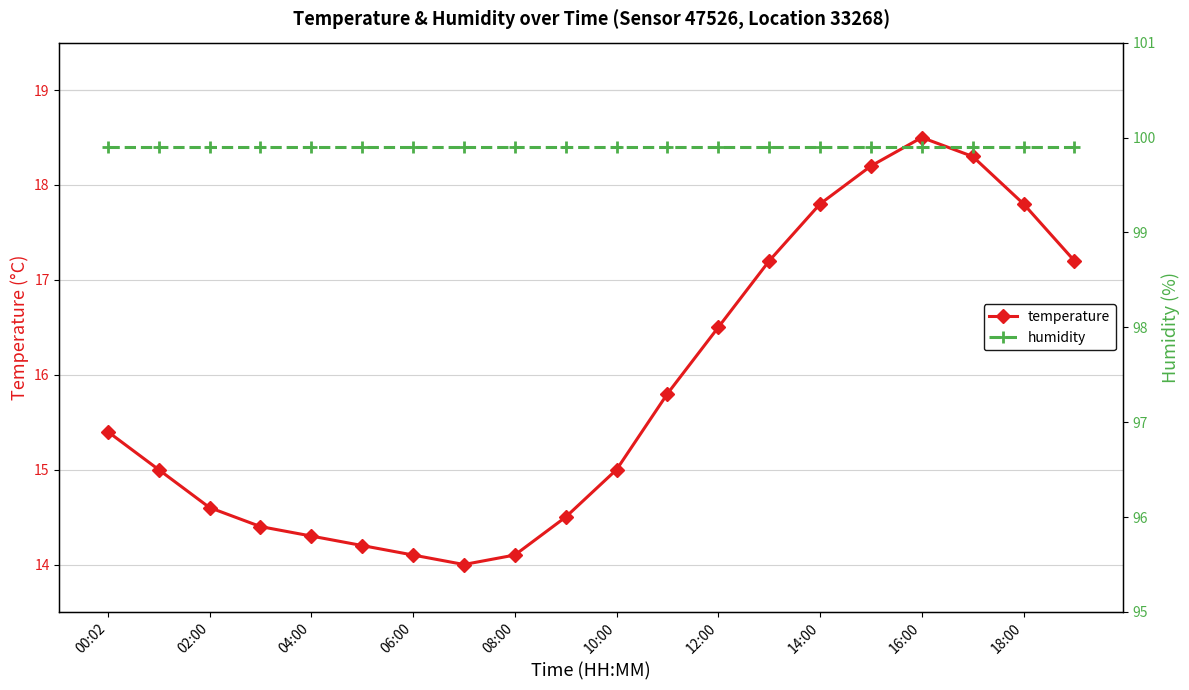

Is this an area chart (filled region under the line)?

No